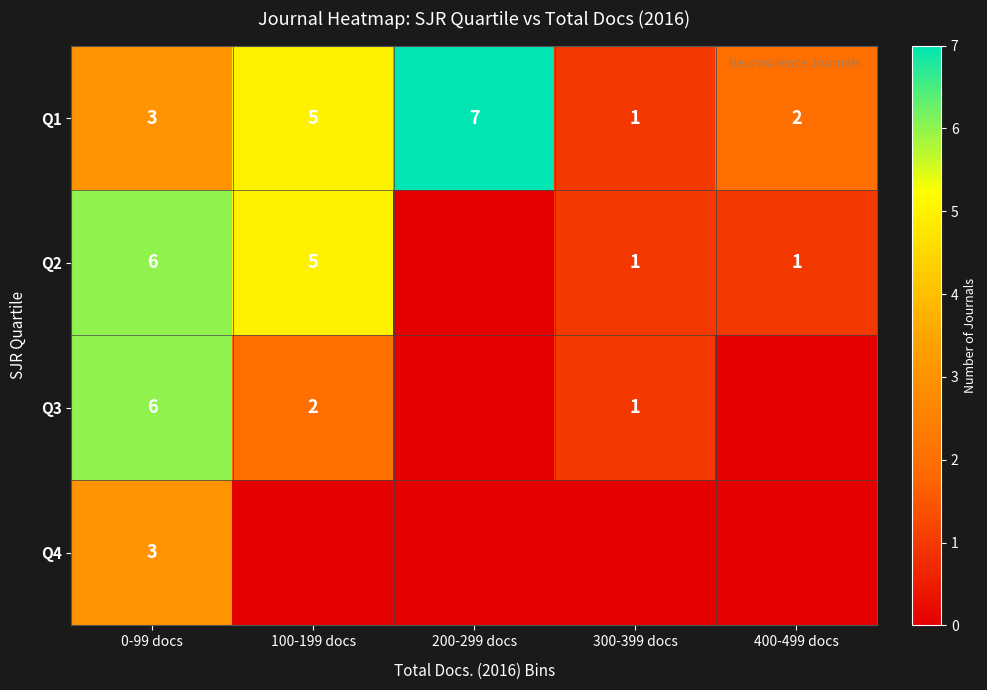

At which category is the sum across all series the highest?

0-99 docs